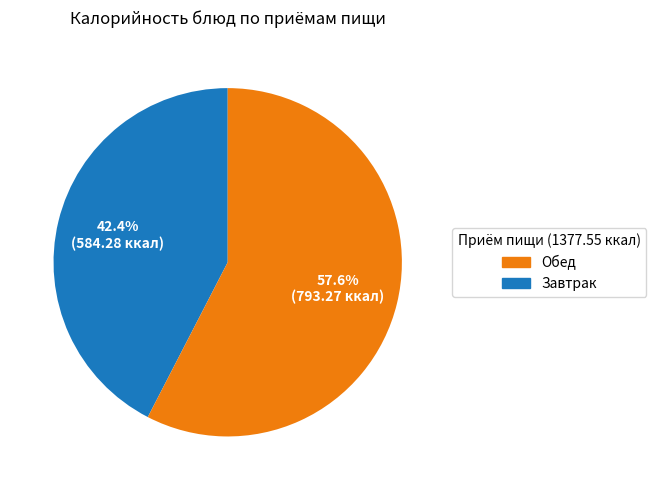

Is there a majority slice in this chart?

Yes